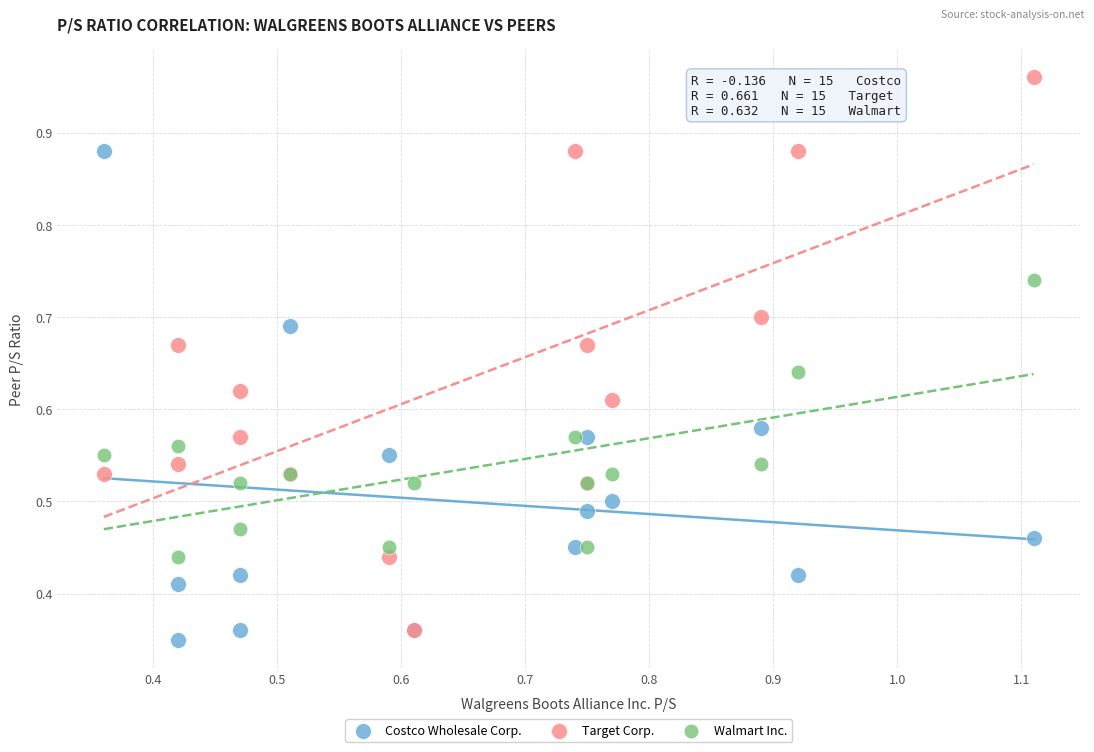

What are all the series names shown in the legend?

Costco Wholesale Corp., Target Corp., Walmart Inc.